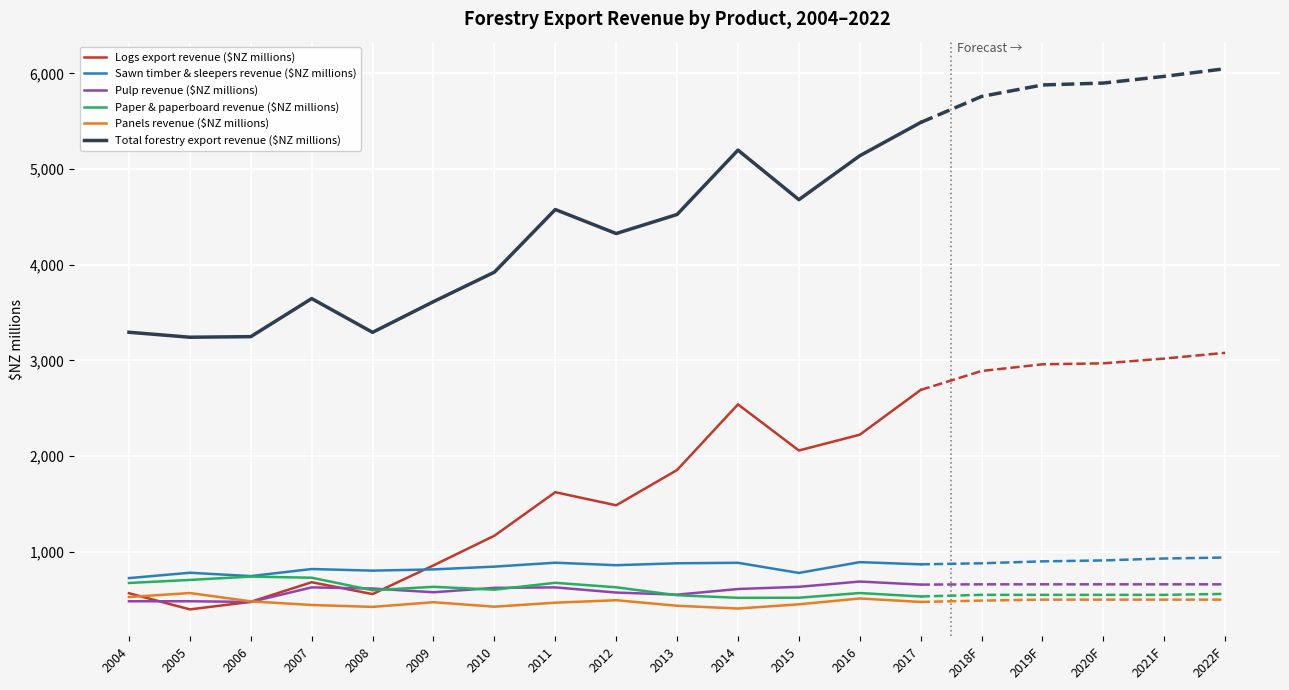

How many data points in Panels revenue ($NZ millions) are less than 473?

7